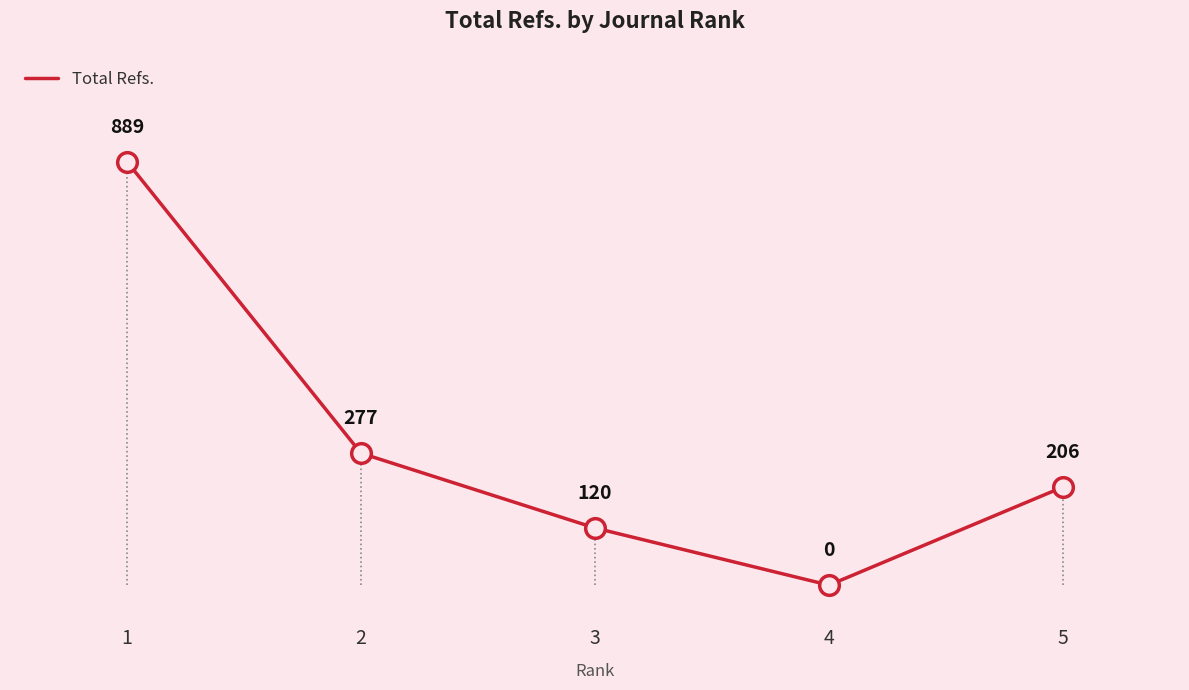

What is the change in value from 2 to 5?

-71